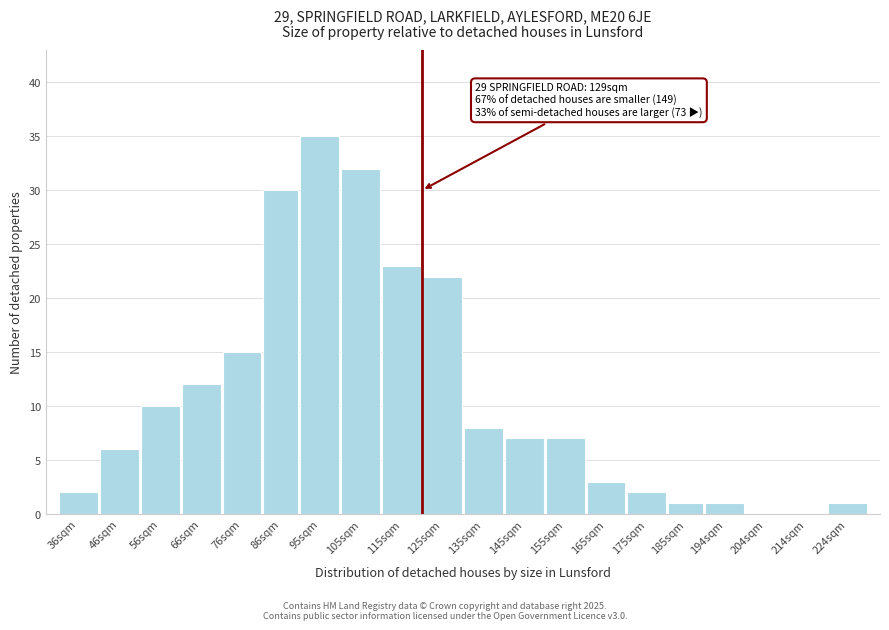

Reading left to right, list all the values displayed in this chart.

36sqm=2	46sqm=6	56sqm=10	66sqm=12	76sqm=15	86sqm=30	95sqm=35	105sqm=32	115sqm=23	125sqm=22	135sqm=8	145sqm=7	155sqm=7	165sqm=3	175sqm=2	185sqm=1	194sqm=1	204sqm=0	214sqm=0	224sqm=1